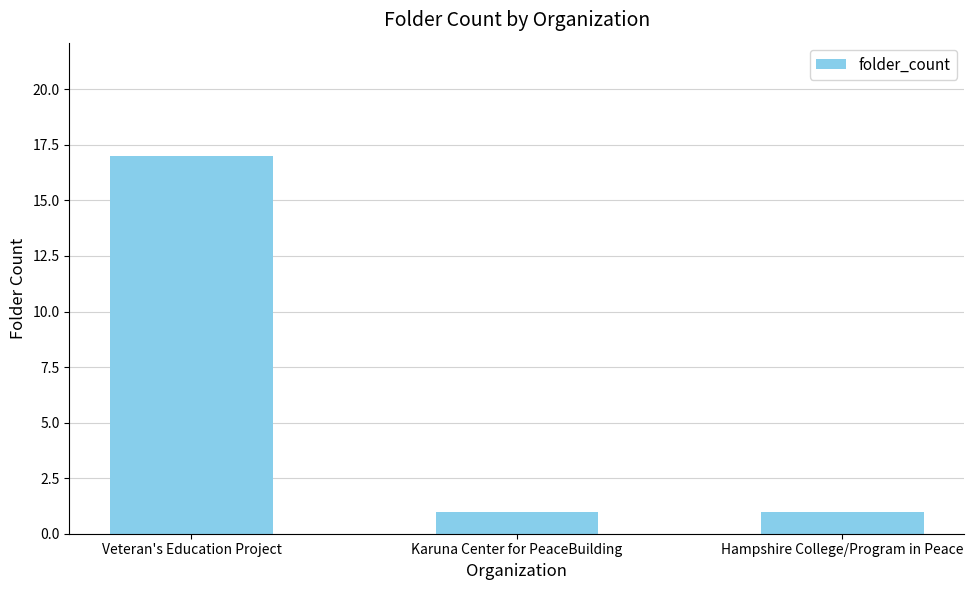

Are the bars grouped side by side (vs. stacked)?

No